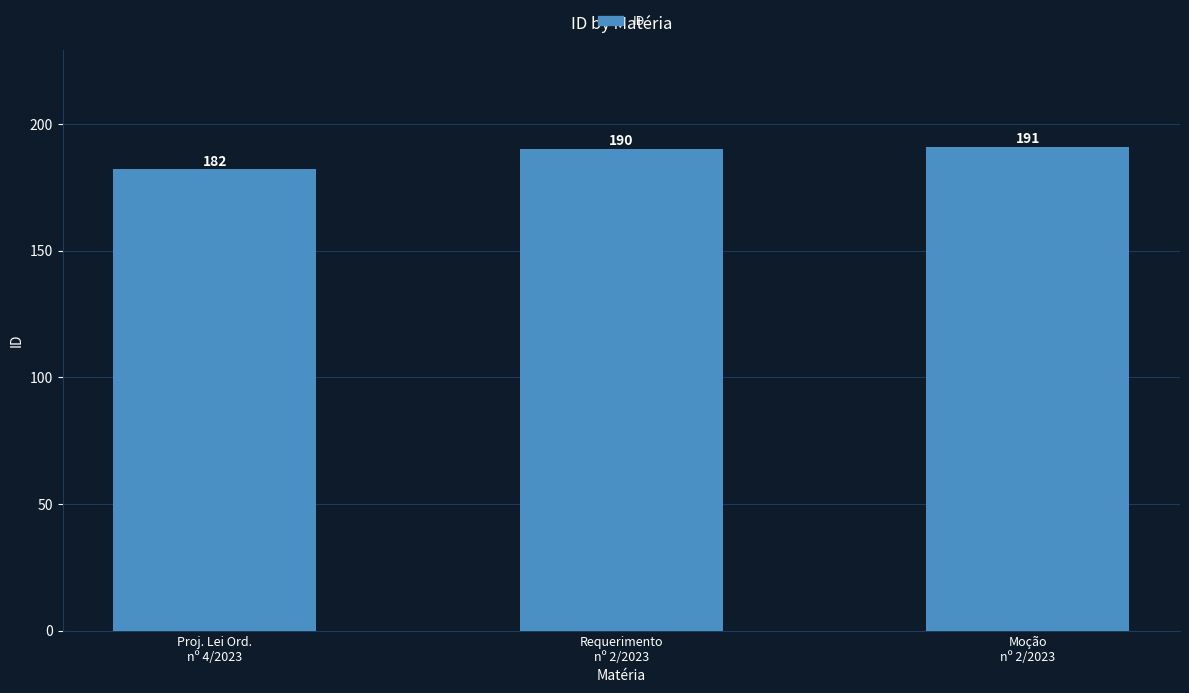

True or false: the data shows 191 at Moção
nº 2/2023.

True